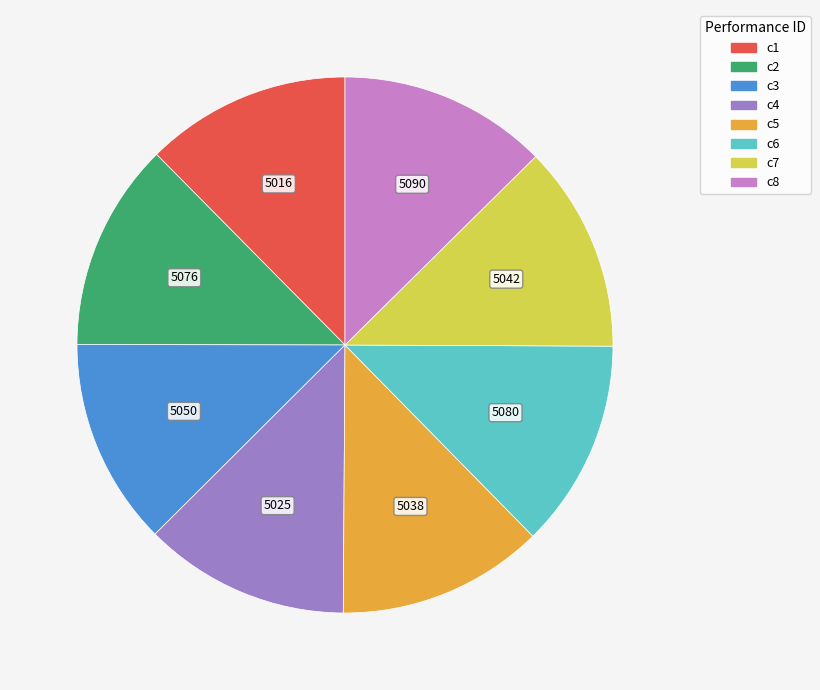

Is there any slice that represents more than half of the pie?

No